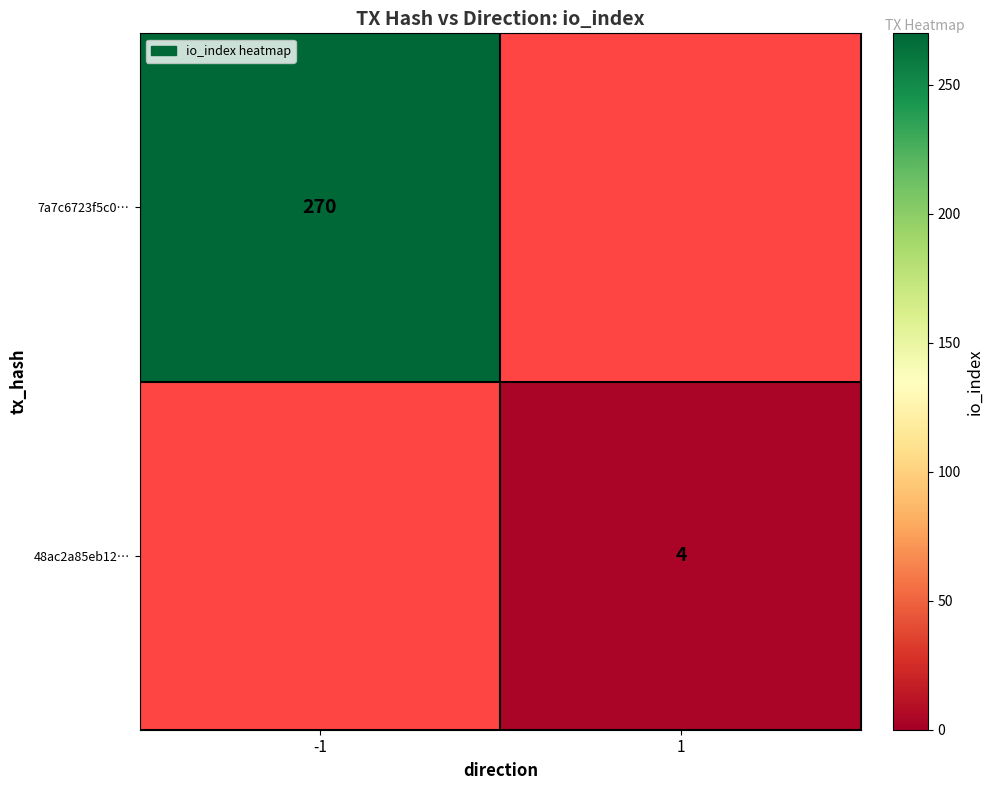

What is the greatest value displayed?

270.0